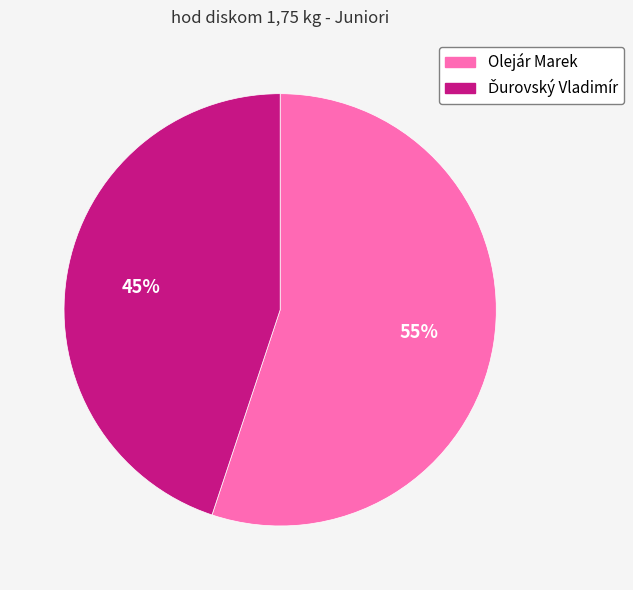

To the nearest percent, what portion does Olejár Marek represent?

55%